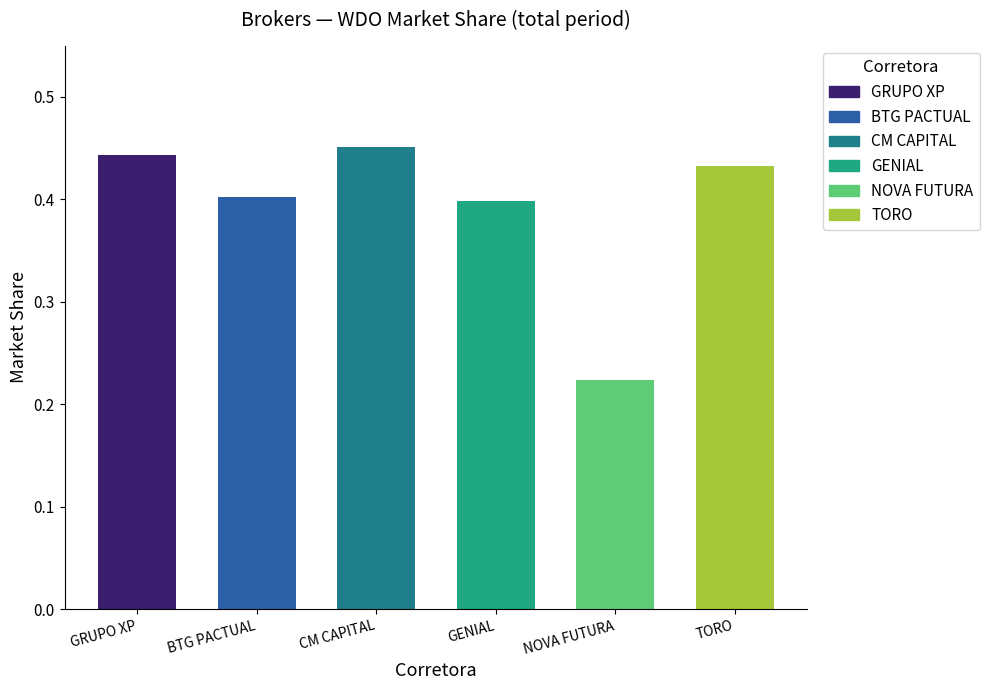

The value at BTG PACTUAL is 0.4. True or false?

True